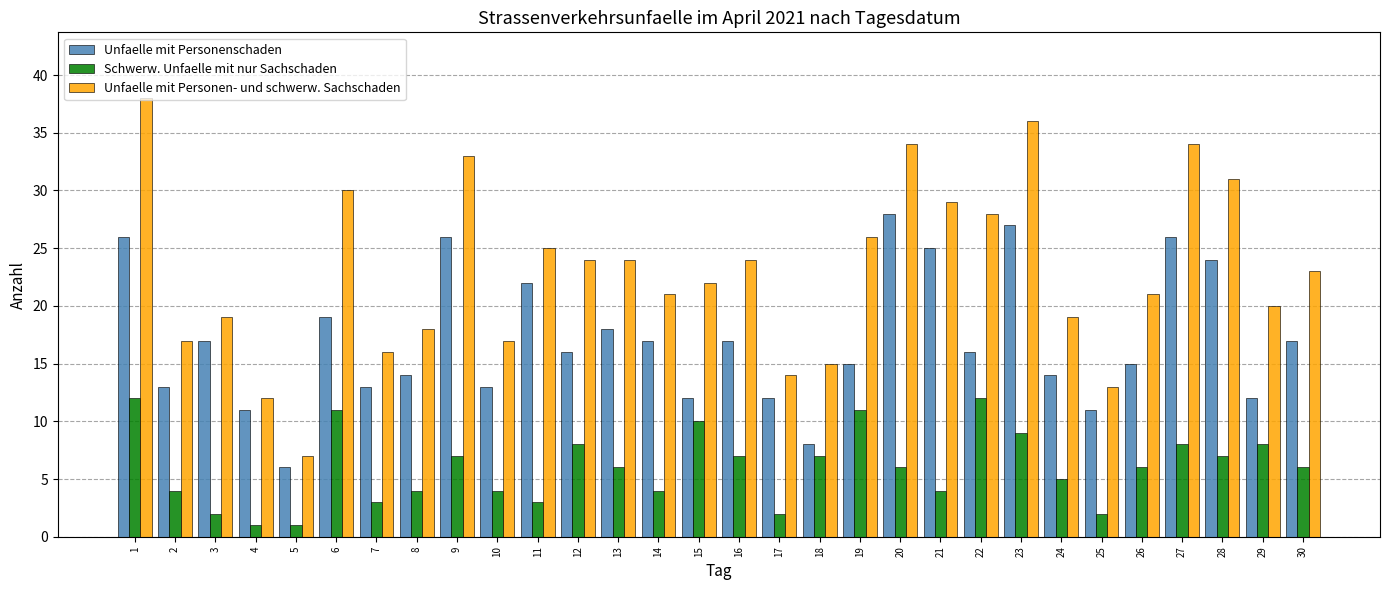

Reading left to right, what are all the values shown in this chart?

Unfaelle mit Personenschaden: 26	13	17	11	6	19	13	14	26	13	22	16	18	17	12	17	12	8	15	28	25	16	27	14	11	15	26	24	12	17
Schwerw. Unfaelle mit nur Sachschaden: 12	4	2	1	1	11	3	4	7	4	3	8	6	4	10	7	2	7	11	6	4	12	9	5	2	6	8	7	8	6
Unfaelle mit Personen- und schwerw. Sachschaden: 38	17	19	12	7	30	16	18	33	17	25	24	24	21	22	24	14	15	26	34	29	28	36	19	13	21	34	31	20	23